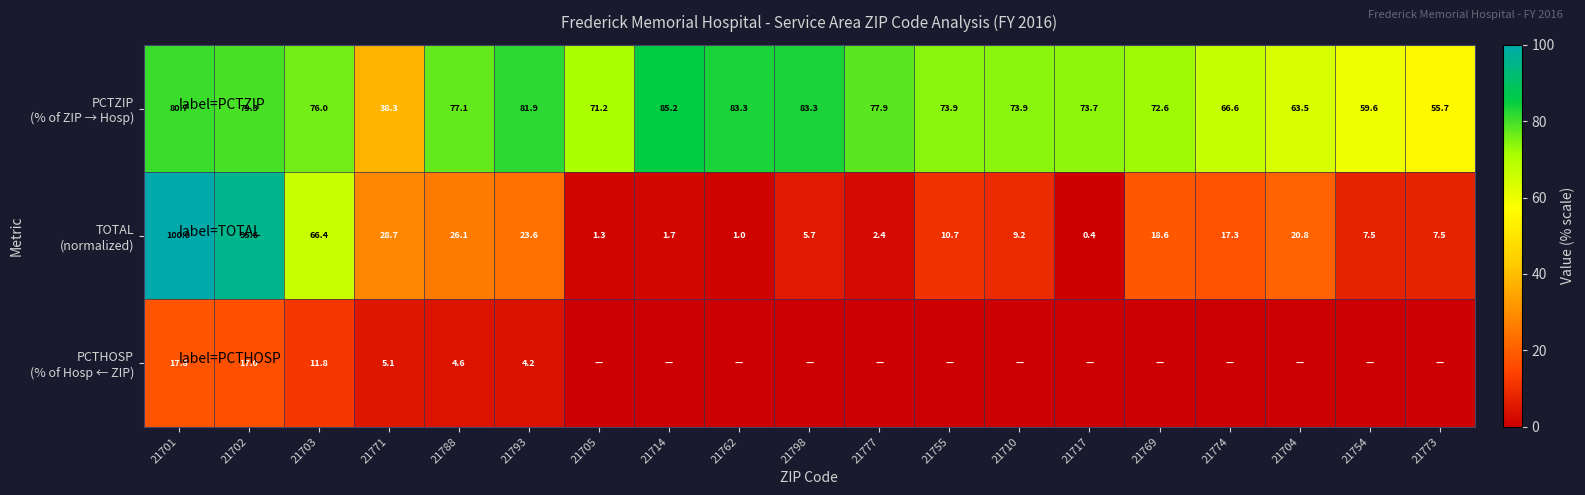

What is the spread (max minus min) of values at 21701?

82.2